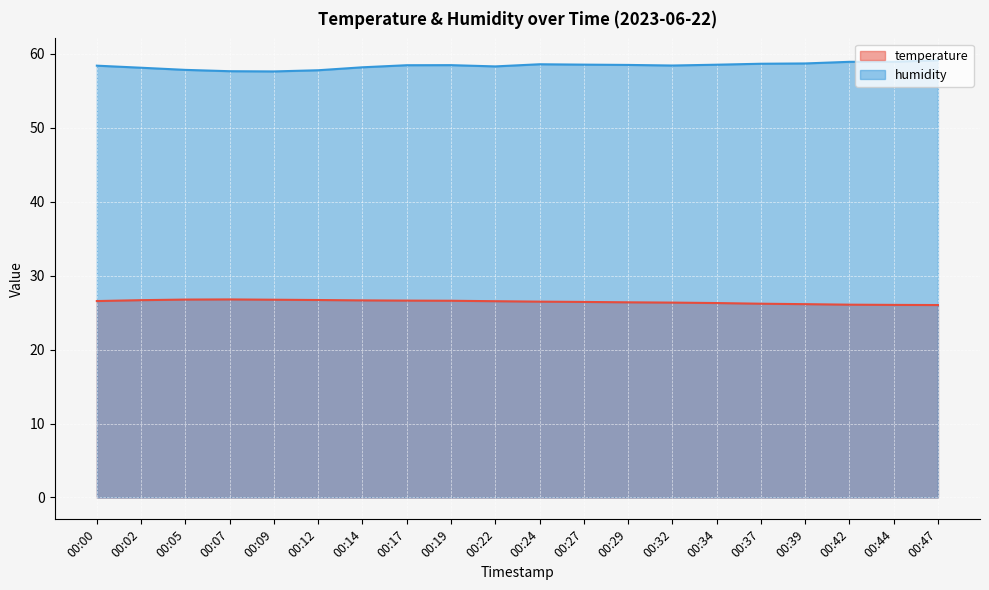

What is the value of the temperature point at the 6th from the left?

26.7